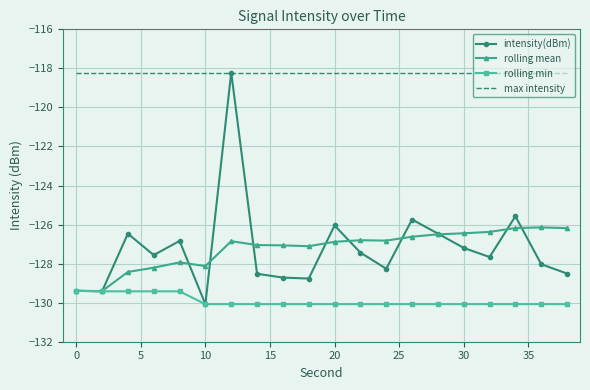

True or false: rolling mean and max intensity cross at least once.

False